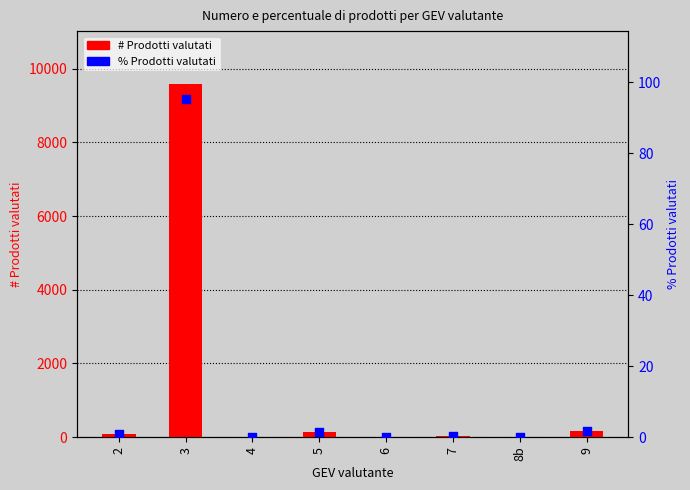

What is the total value across all series at 5?

149.5